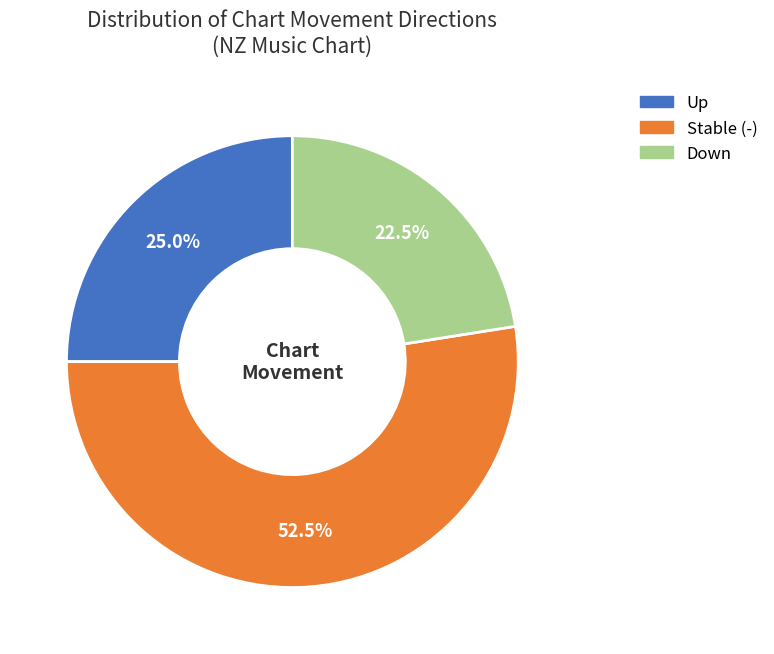

Does any single category account for the majority?

Yes